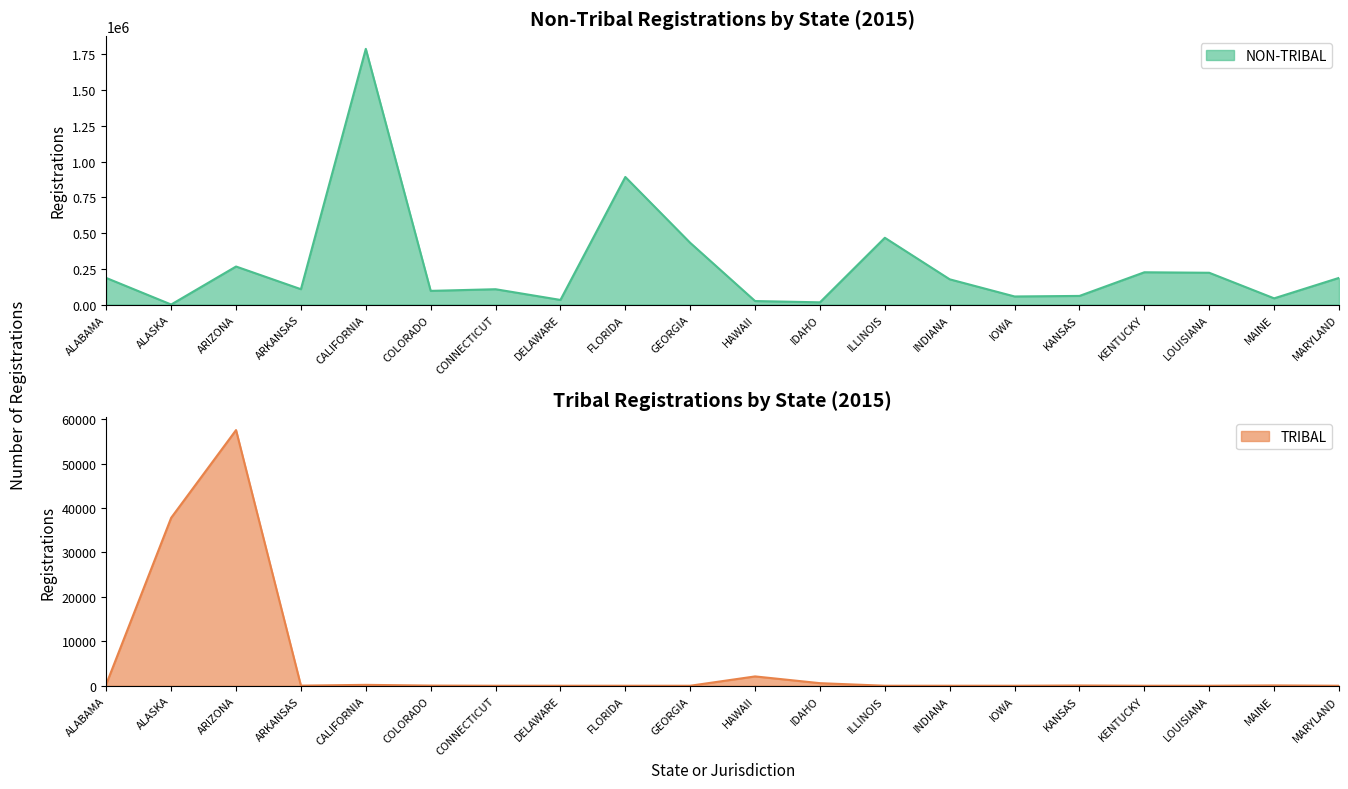

True or false: TRIBAL and NON-TRIBAL intersect in this chart.

True